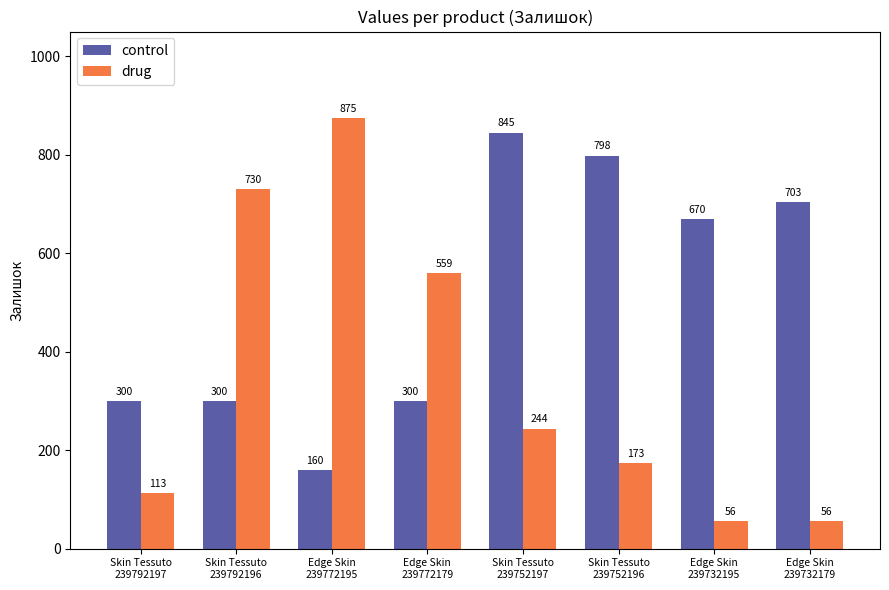

At how many categories does at least one series exceed 782?

3